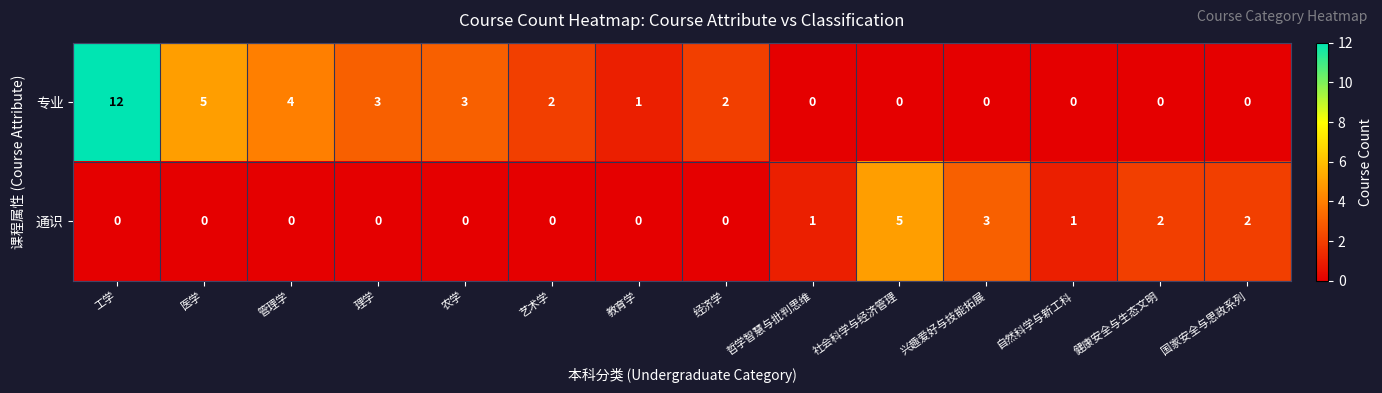

Reading left to right, transcribe all the data shown in this chart.

专业: 12	5	4	3	3	2	1	2	0	0	0	0	0	0
通识: 0	0	0	0	0	0	0	0	1	5	3	1	2	2